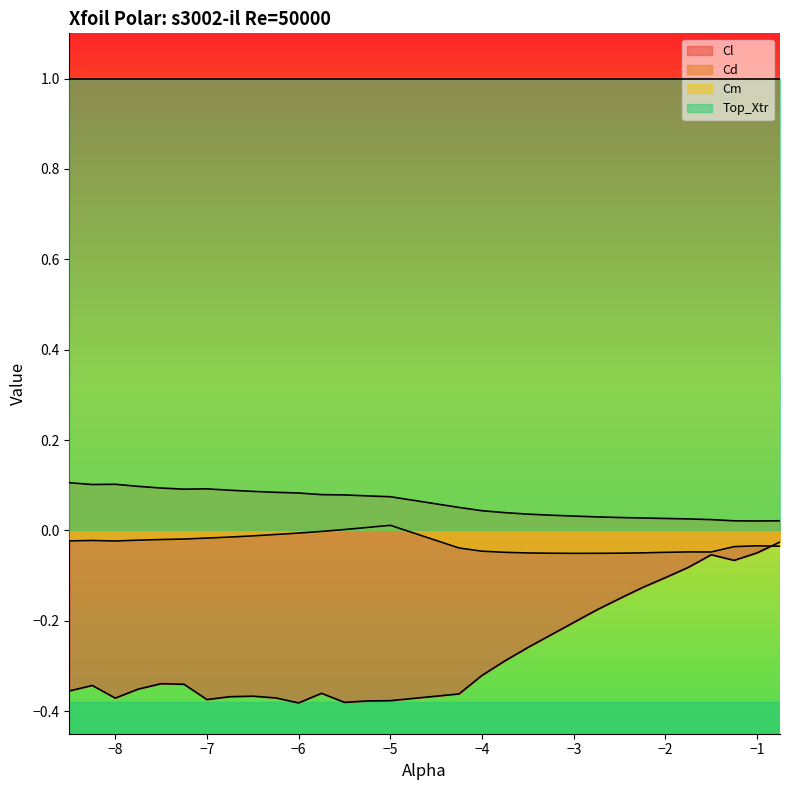

True or false: Cl has a value of -0.3 at -2.75.

False